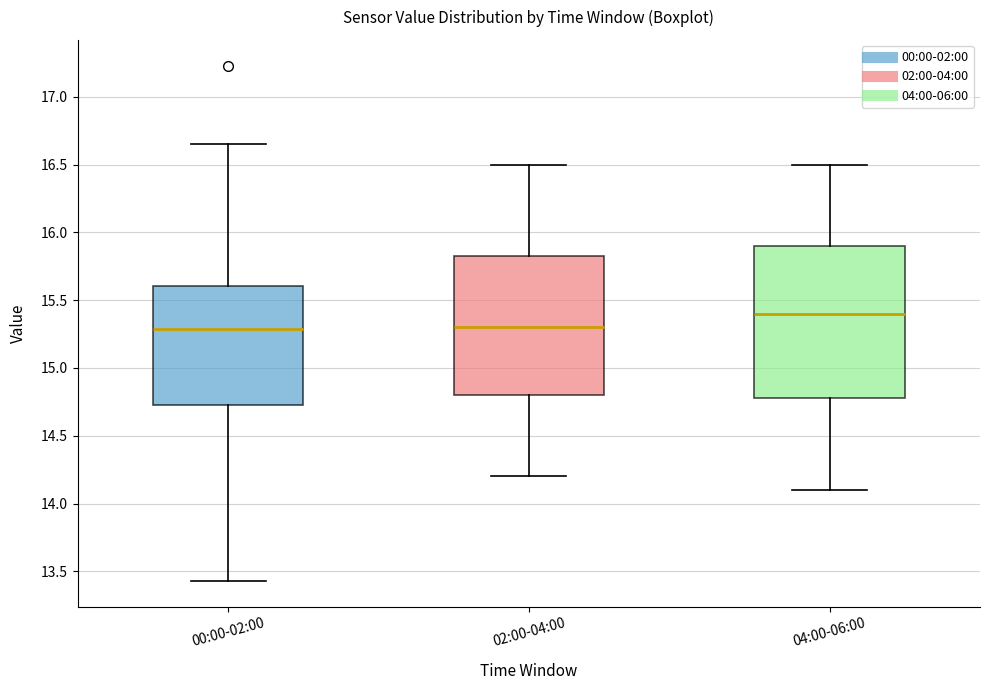

Reading left to right, transcribe this box plot: for each box, give where its median line is, the range the box spans, and where its two whiskers end, as read against the y-axis. The values are not printed on the chart, so give them approximately, as read against the axis.

00:00-02:00: median 15.30, box 14.75 to 15.60, whiskers 13.45 to 16.65
02:00-04:00: median 15.30, box 14.80 to 15.85, whiskers 14.20 to 16.50
04:00-06:00: median 15.40, box 14.80 to 15.90, whiskers 14.10 to 16.50